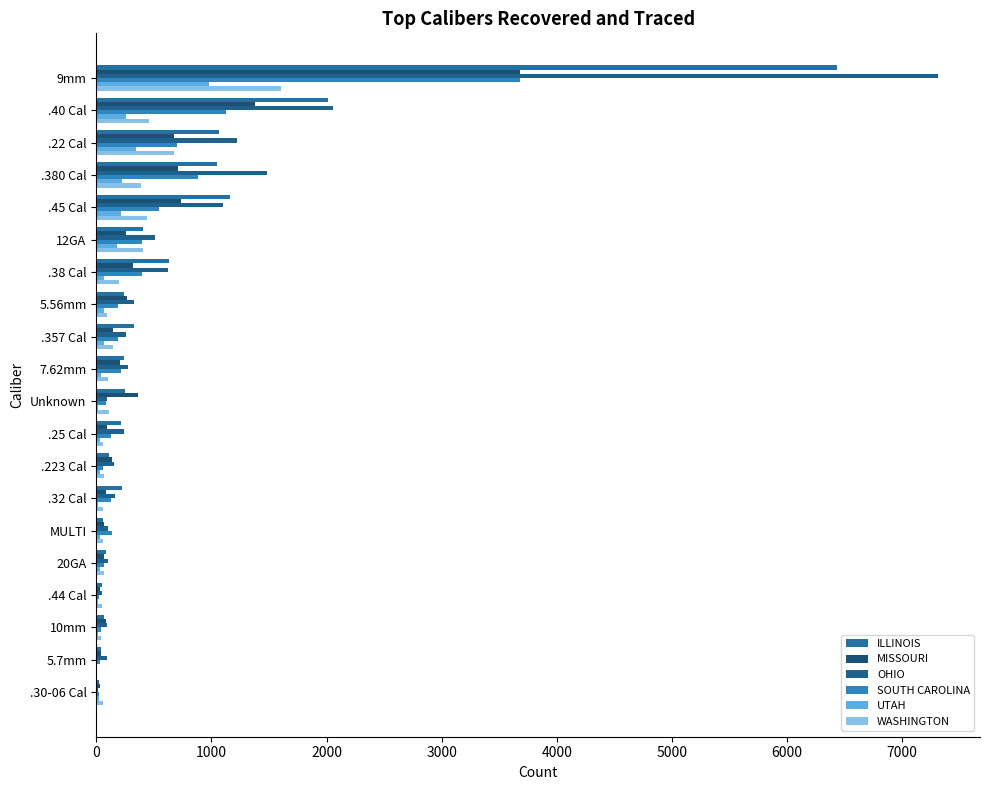

At which label is ILLINOIS closest to 3229?

.40 Cal